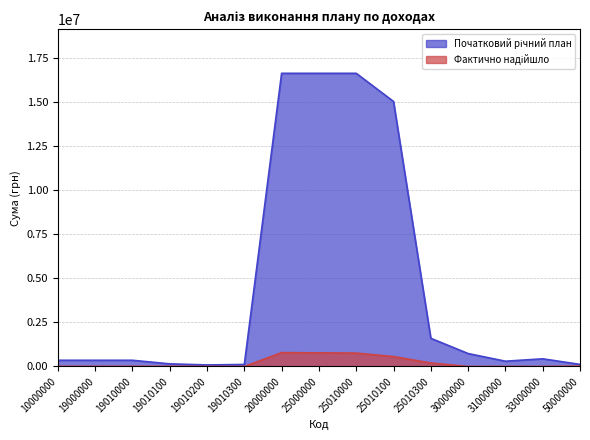

True or false: Фактично надійшло and Початковий річний план intersect in this chart.

False